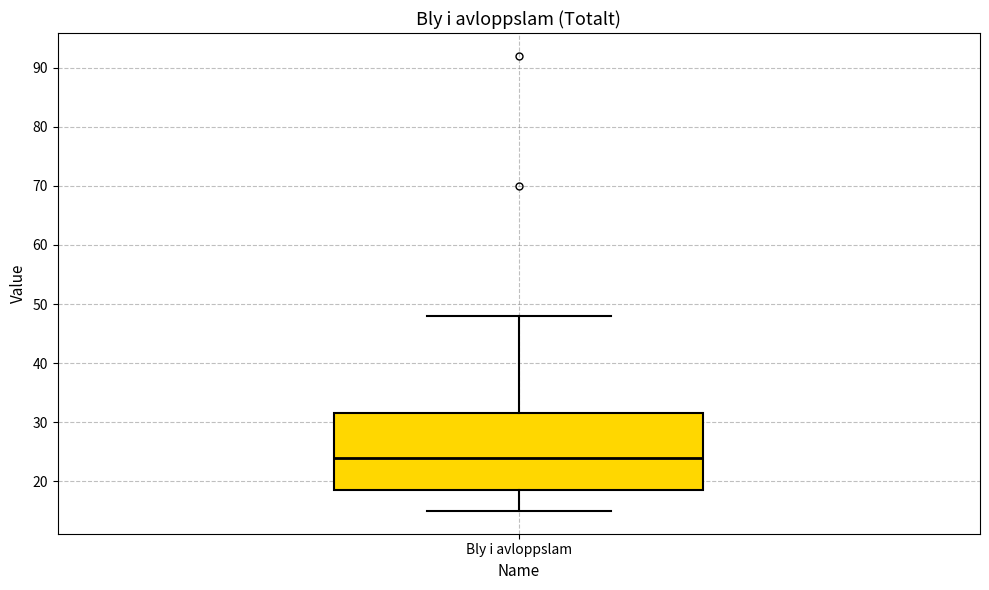

Transcribe this box plot: give where the median line is, the range the box spans, and where the two whiskers end, as read against the y-axis. The values are not printed on the chart, so give them approximately, as read against the axis.

median 24, box 19 to 32, whiskers 15 to 48